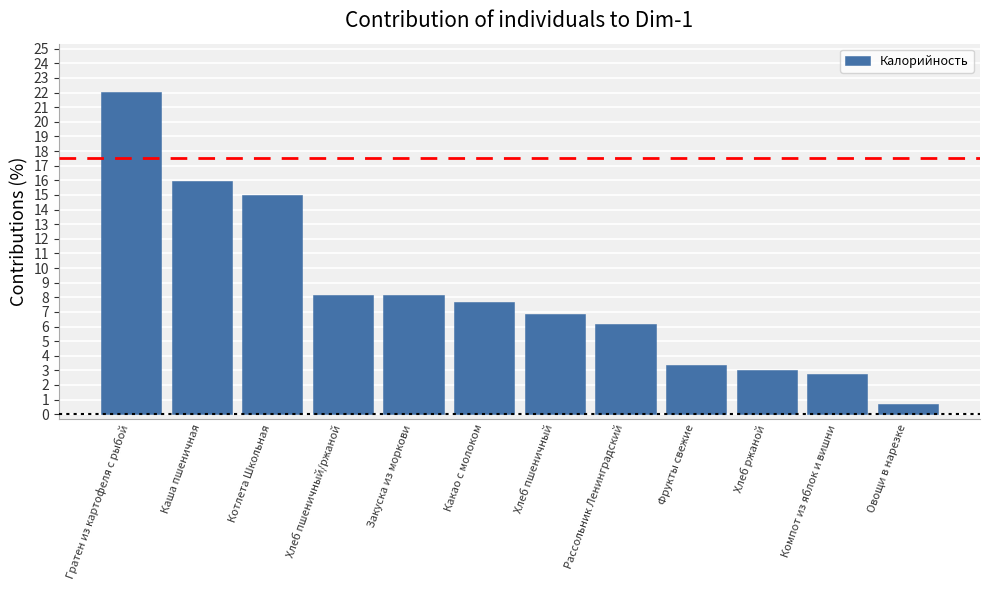

What is the change in value from Закуска из моркови to Фрукты свежие?

-4.8